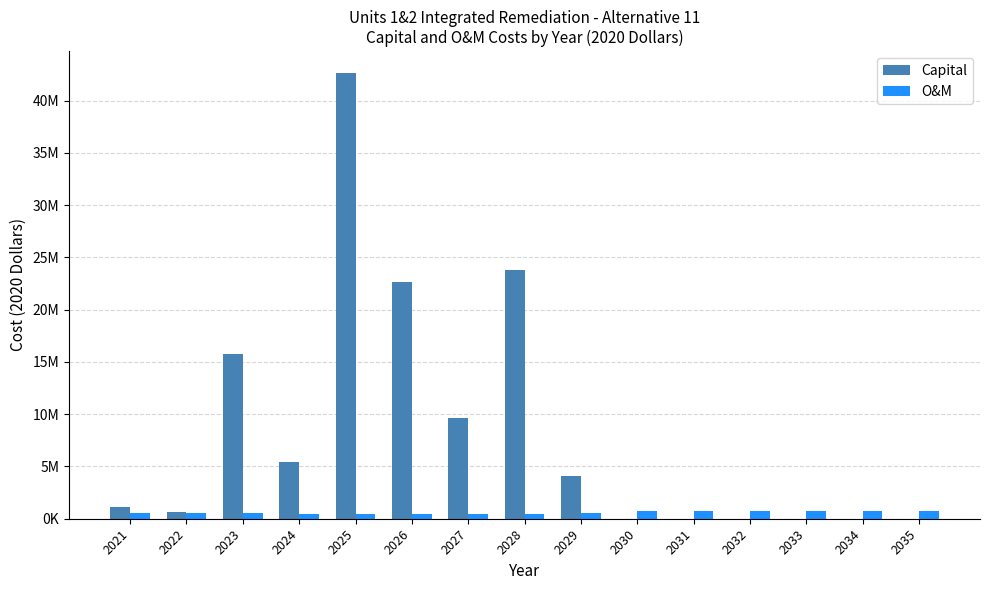

What is the spread (max minus min) of values at 2022?

70000